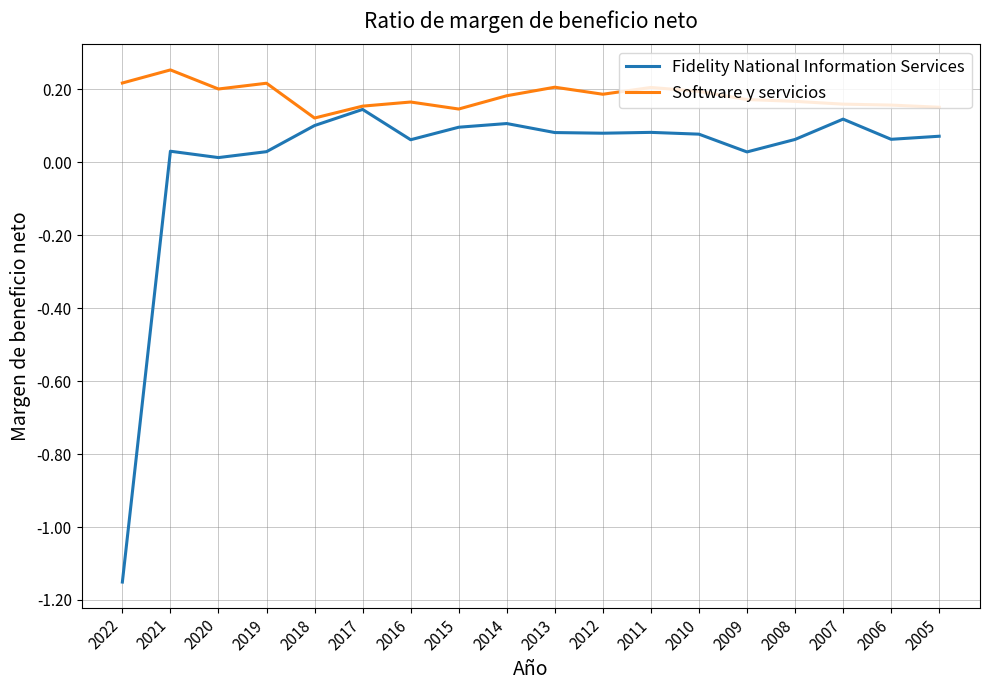

Which category has the highest value in the Software y servicios series?

2021